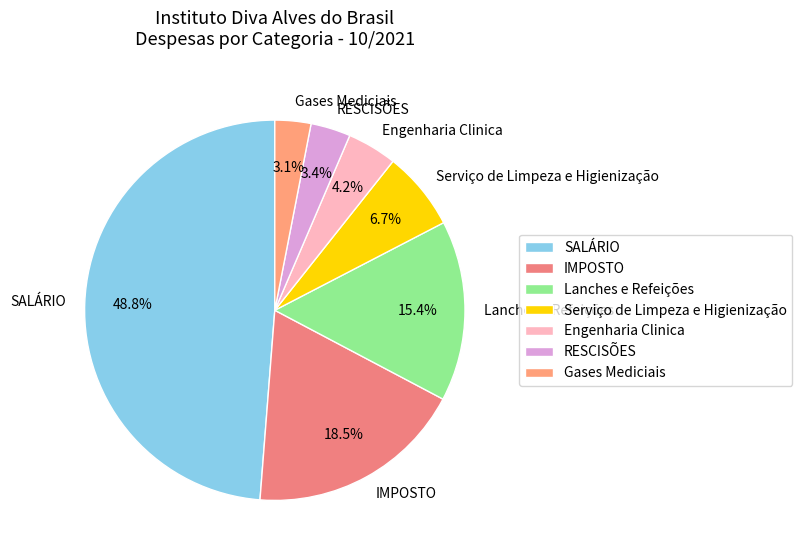

How many segments does this pie chart have?

7